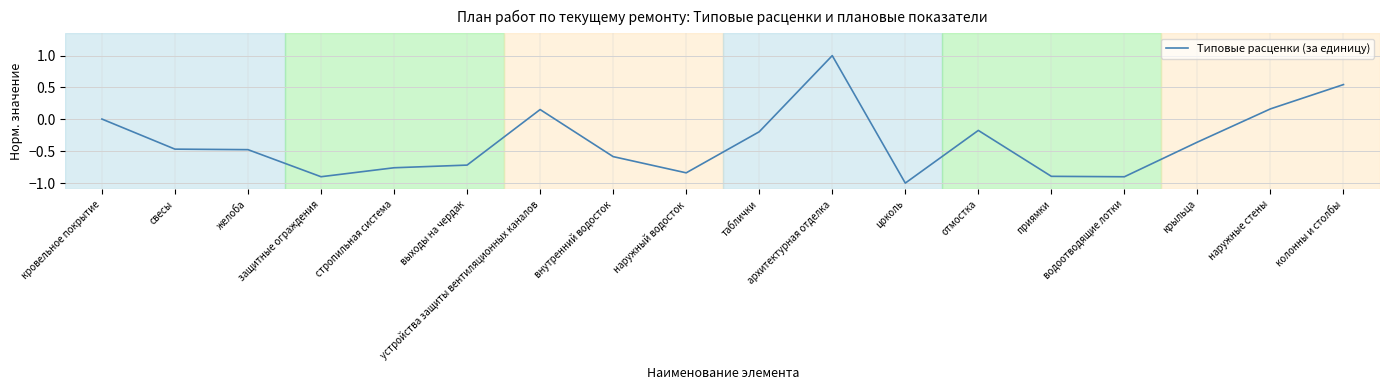

What is the difference between the maximum and minimum values?

2.0